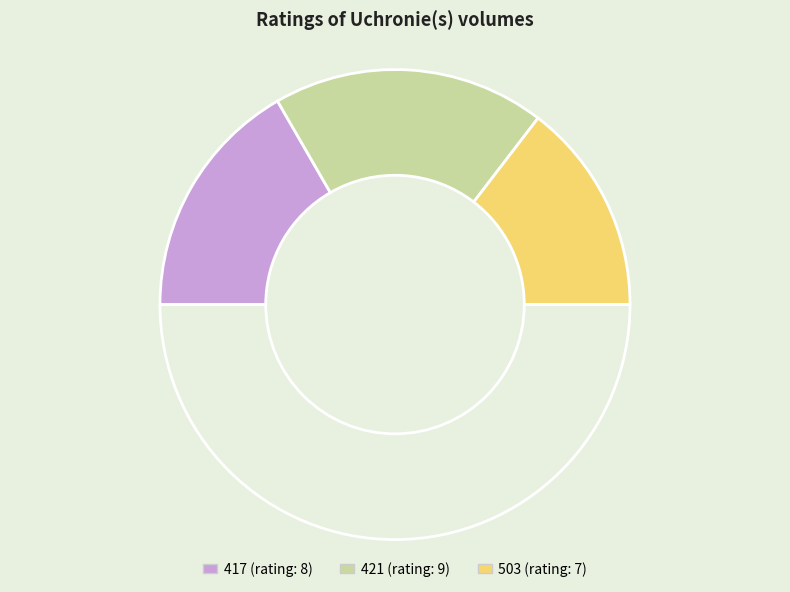

Count the number of slices in the pie.

4